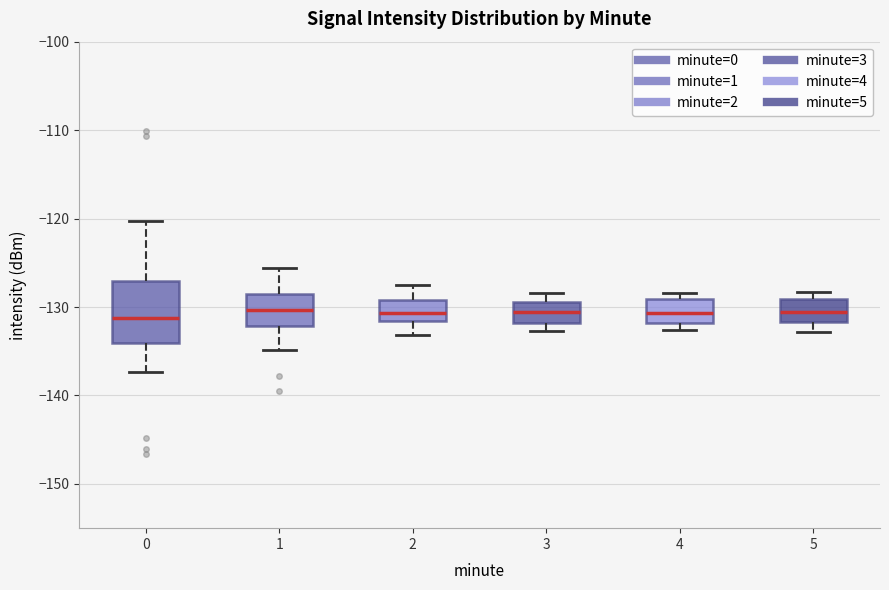

Reading left to right, transcribe this box plot: for each box, give where its median line is, the range the box spans, and where its two whiskers end, as read against the y-axis. The values are not printed on the chart, so give them approximately, as read against the axis.

0: median -131, box -134 to -127, whiskers -137 to -120
1: median -130, box -132 to -129, whiskers -135 to -126
2: median -131, box -132 to -129, whiskers -133 to -127
3: median -131, box -132 to -129, whiskers -133 to -128
4: median -131, box -132 to -129, whiskers -133 to -128
5: median -131, box -132 to -129, whiskers -133 to -128